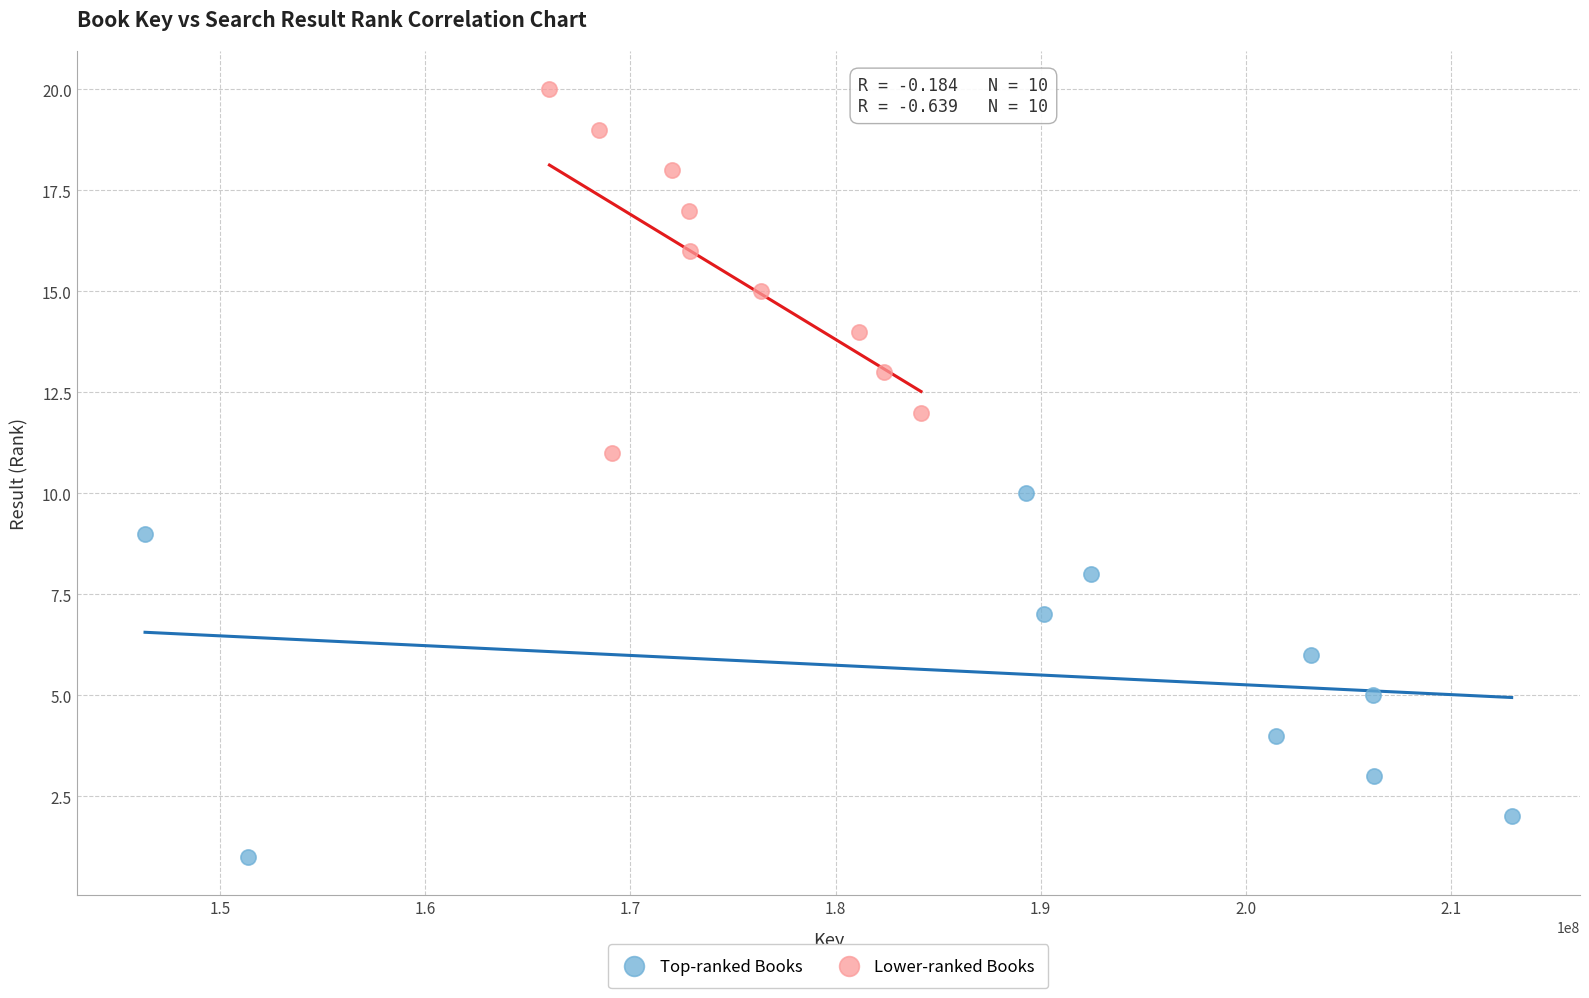

Which series reaches the maximum Y coordinate?

Lower-ranked Books